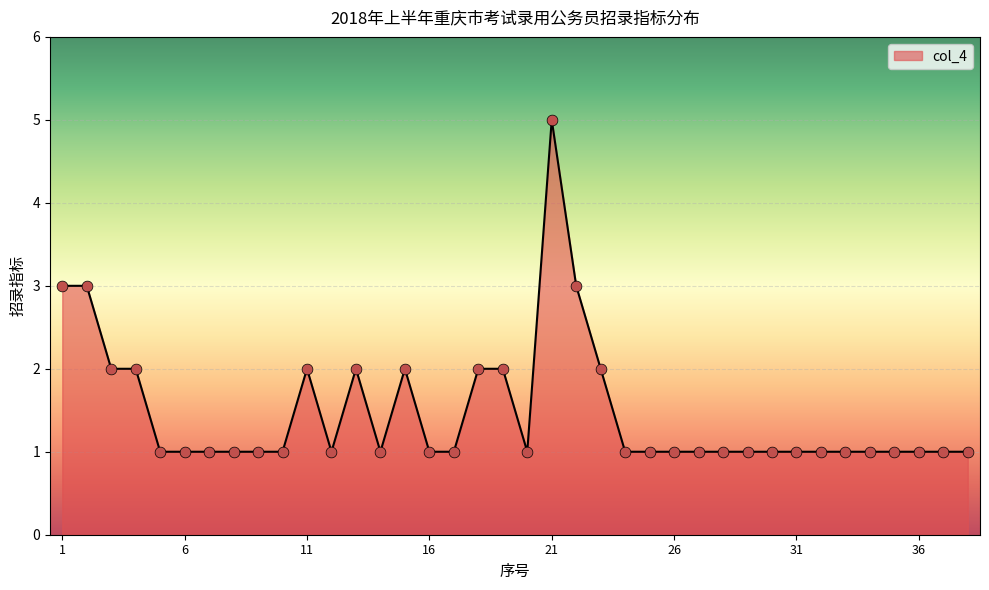

What is the maximum value shown in the chart?

5